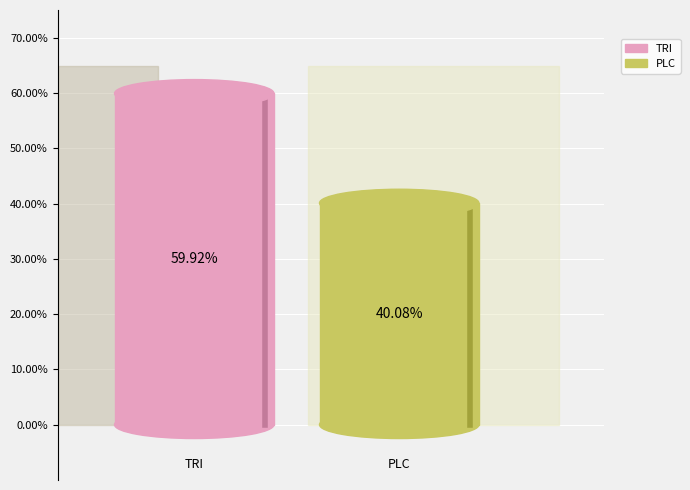

How many slices are in this pie chart?

2